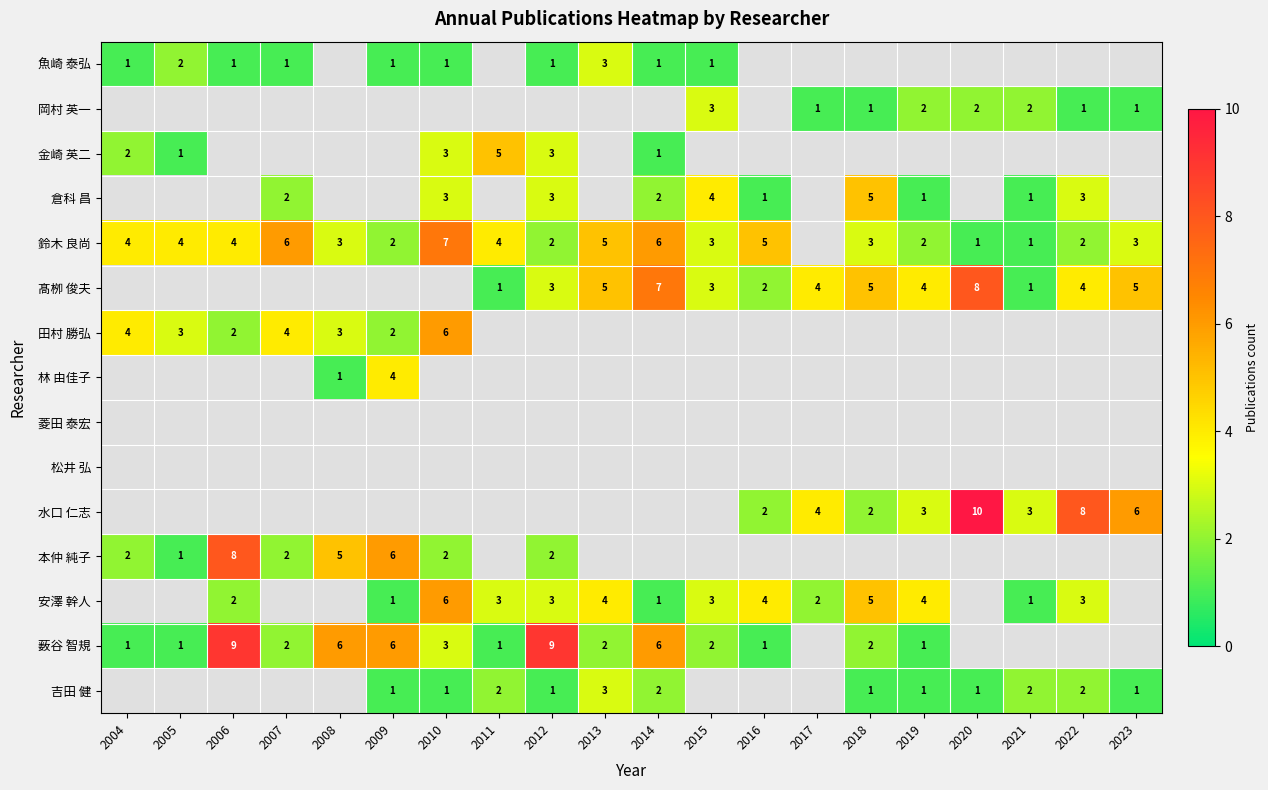

The 倉科 昌 series shows 3.2 at 2014. True or false?

False